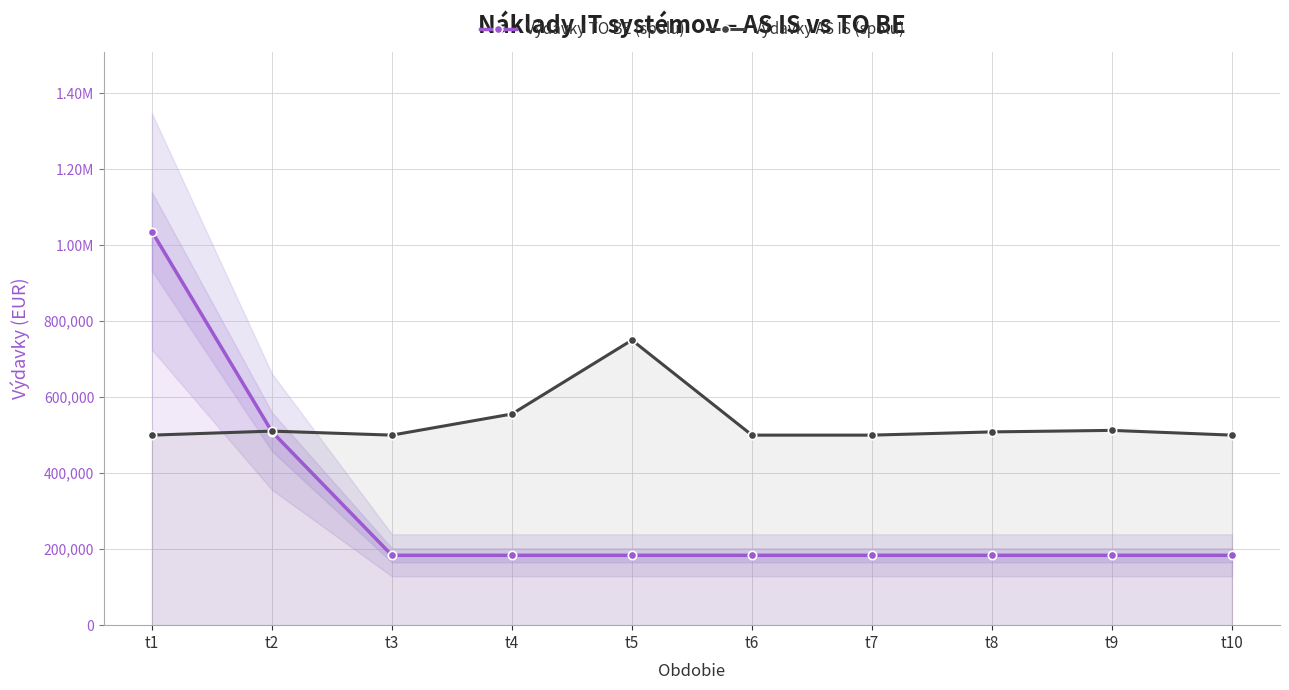

The value of Výdavky AS IS (spolu) at t9 is 242414.6. True or false?

False